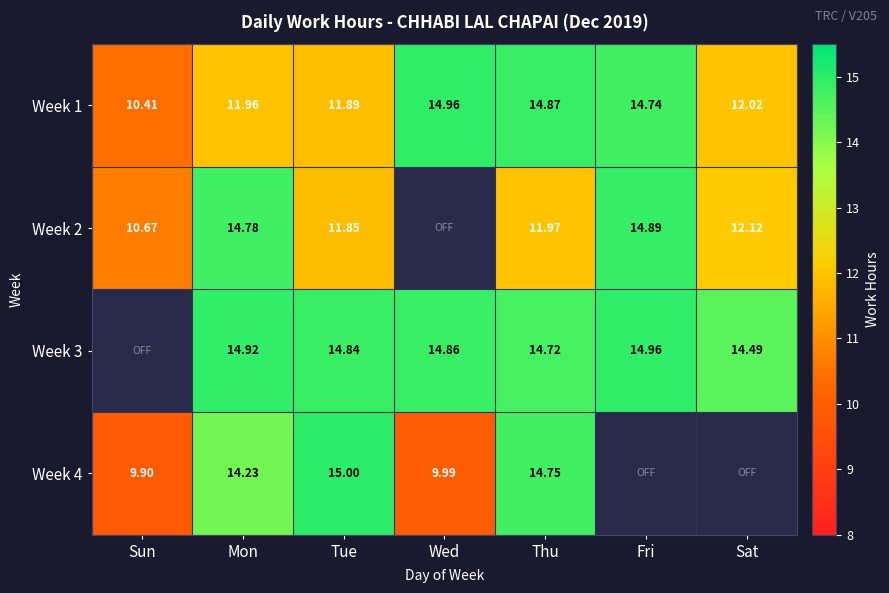

Where does the Week 1 series first go above 12?

Wed